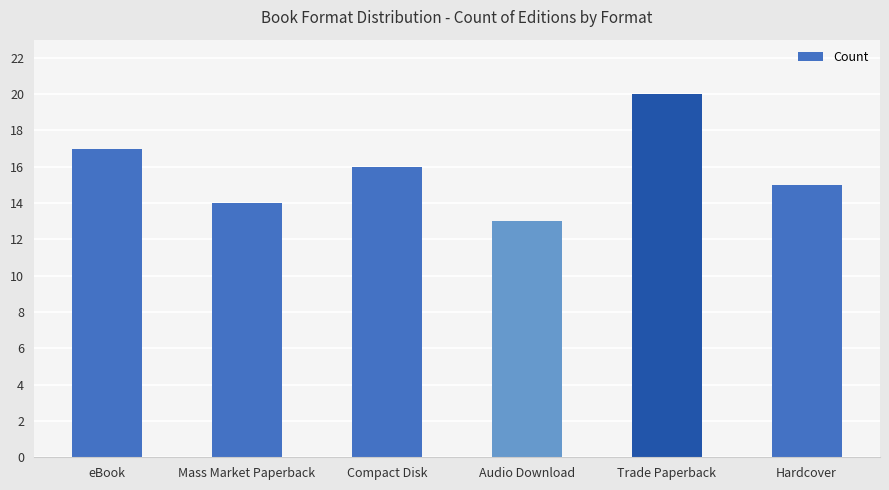

How many data points are less than 16?

3